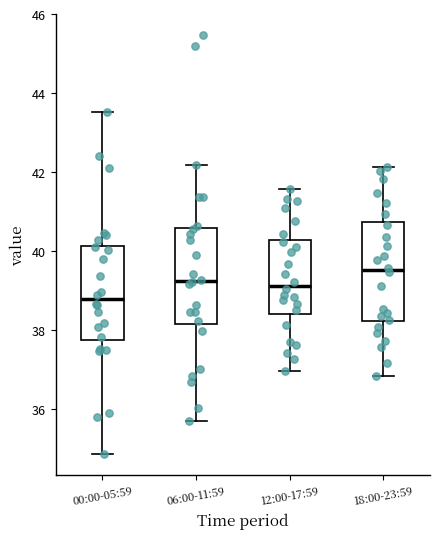

Where does the median line of the box for 00:00-05:59 sit on the y-axis? The values are not printed on the chart, so give them approximately, as read against the axis.

38.8